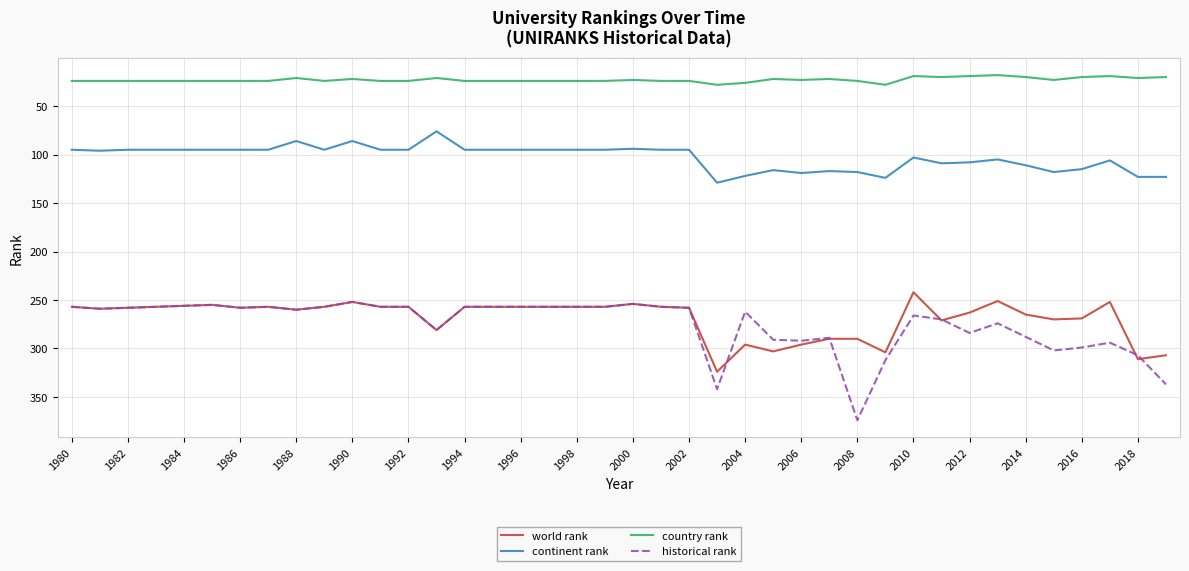

True or false: continent rank and country rank intersect in this chart.

False